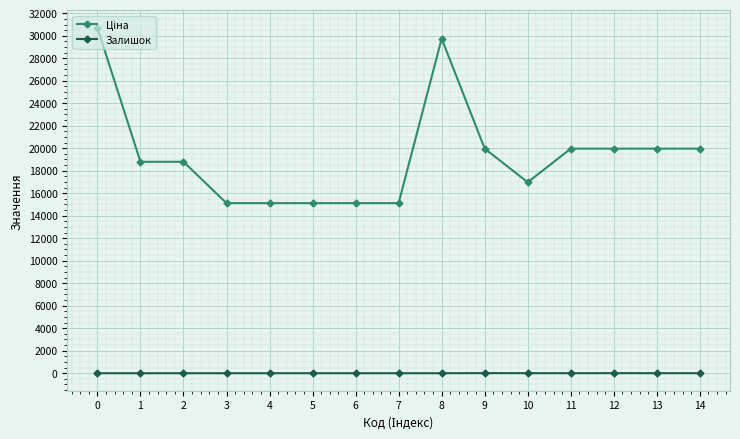

At how many categories does at least one series exceed 8736?

15